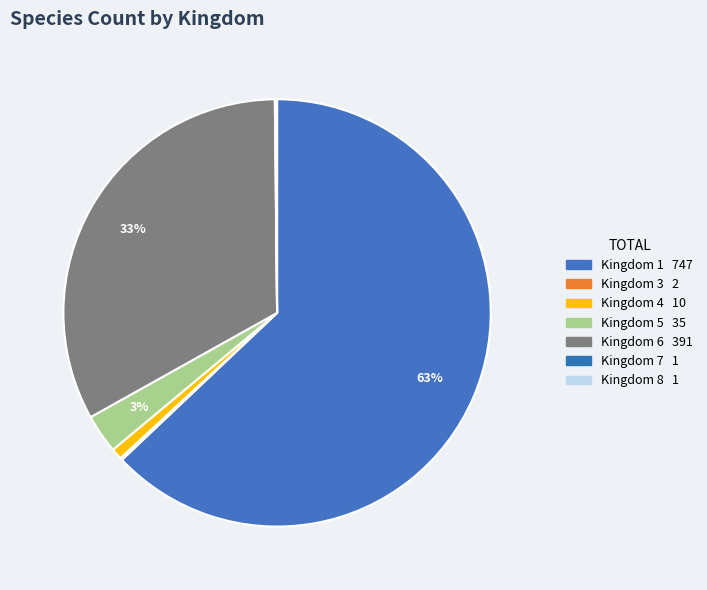

Which slice is the largest?

1